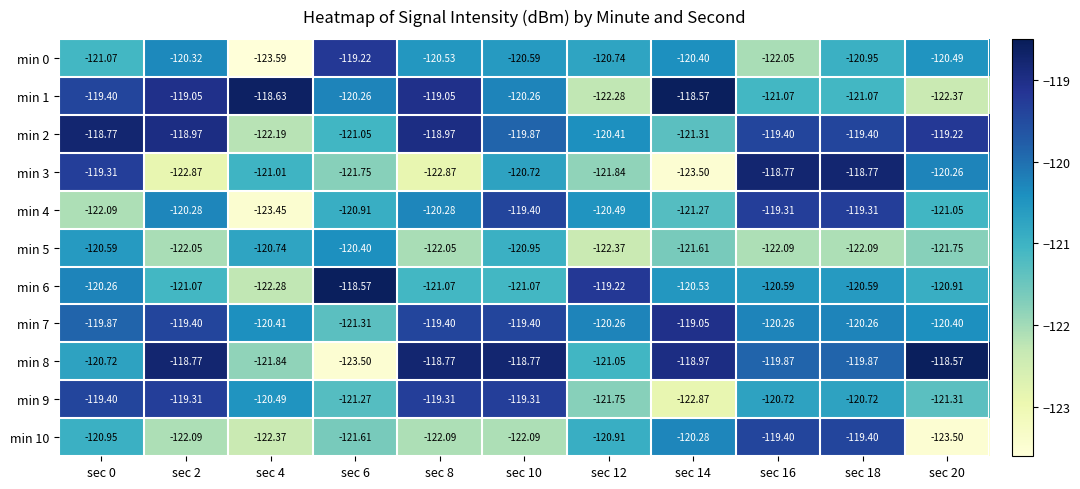

Is the value of min 3 at sec 6 greater than the value of min 9 at sec 4?

No